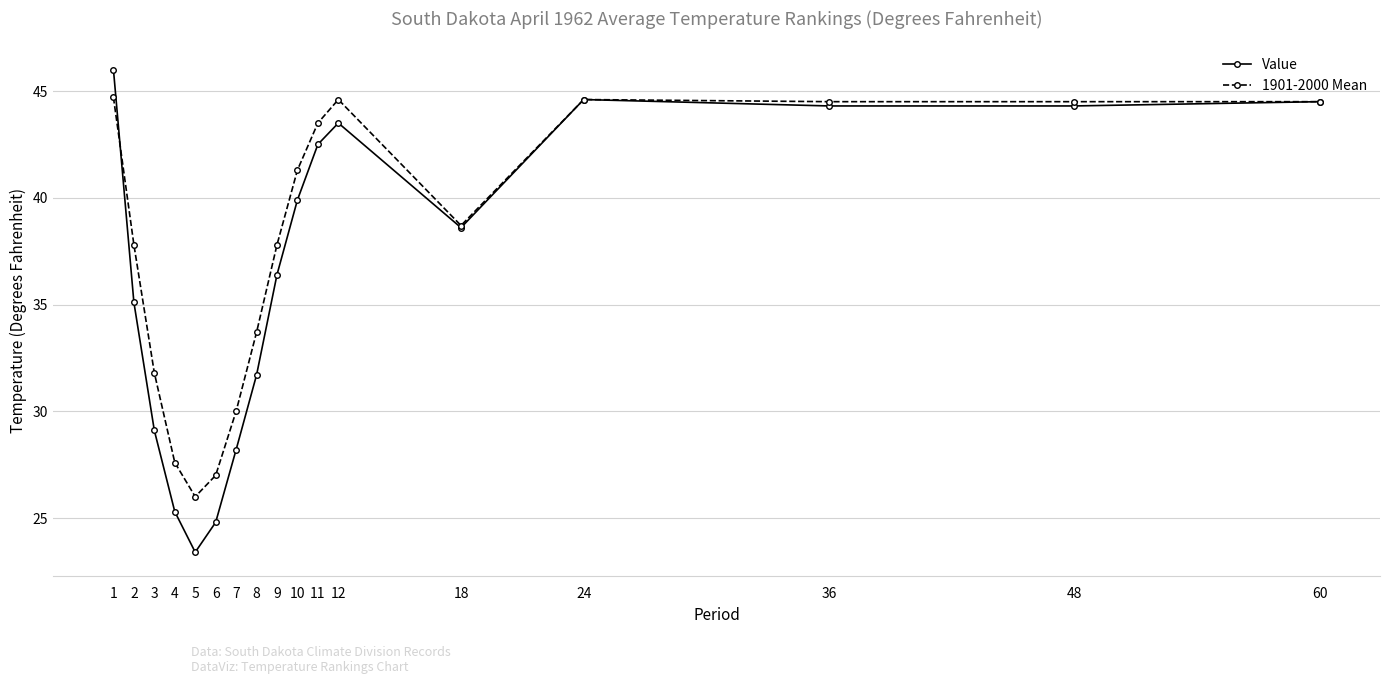

Between 5 and 9, which series saw the biggest shift?

Value